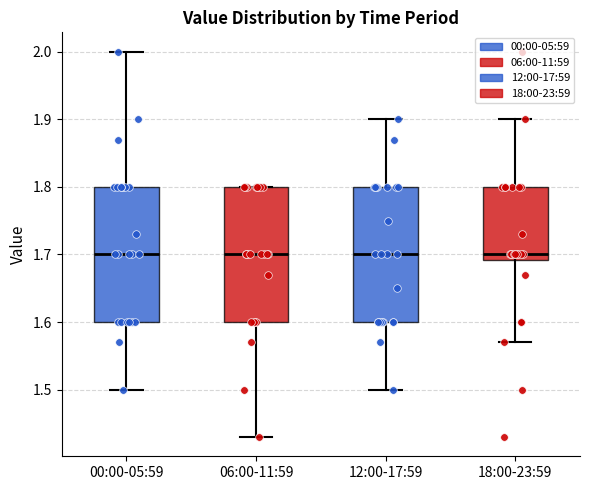

Reading left to right, read every box against the y-axis: the position of its median line, the range the box covers, and the ends of its whiskers. The values are not printed on the chart, so give them approximately, as read against the axis.

00:00-05:59: median 1.70, box 1.60 to 1.80, whiskers 1.50 to 2.00
06:00-11:59: median 1.70, box 1.60 to 1.80, whiskers 1.43 to 1.80
12:00-17:59: median 1.70, box 1.60 to 1.80, whiskers 1.50 to 1.90
18:00-23:59: median 1.70, box 1.69 to 1.80, whiskers 1.57 to 1.90